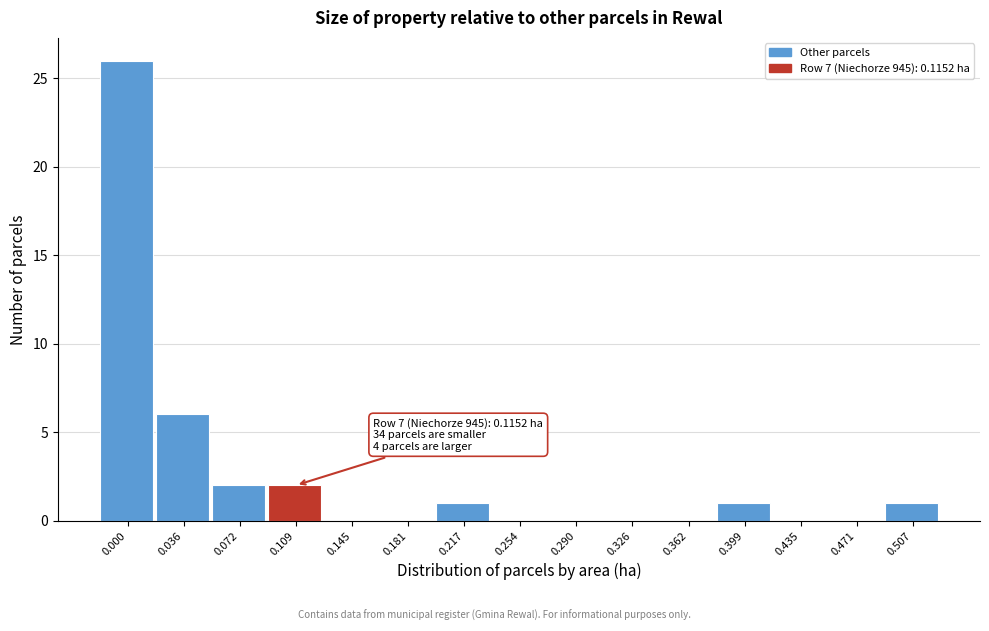

Reading left to right, extract all data points from this chart.

0.000=26	0.036=6	0.072=2	0.109=2	0.145=0	0.181=0	0.217=1	0.254=0	0.290=0	0.326=0	0.362=0	0.399=1	0.435=0	0.471=0	0.507=1